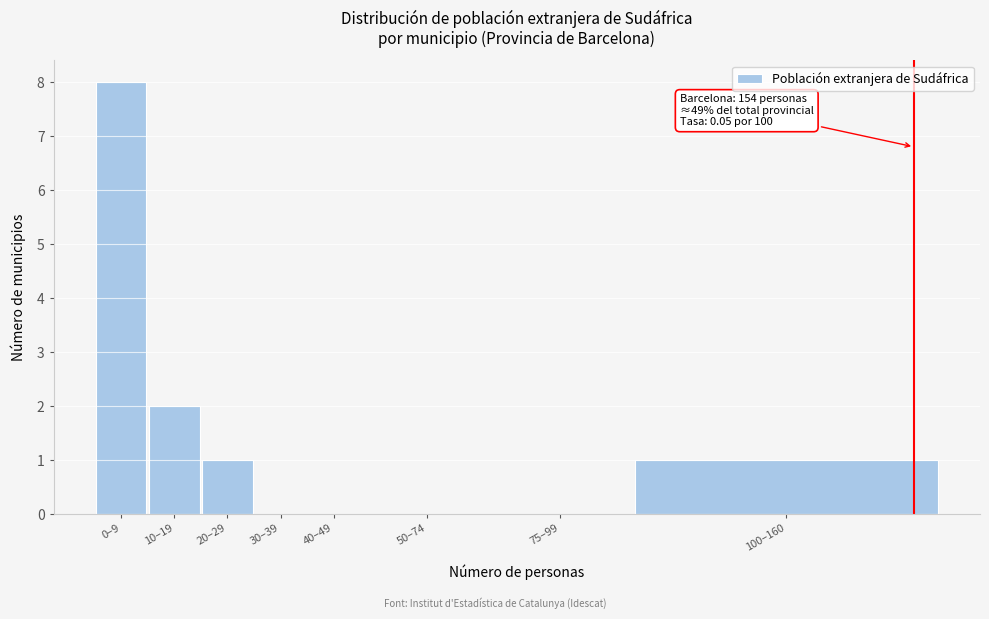

Reading right to left, list all the values displayed in this chart.

100–160=1	75–99=0	50–74=0	40–49=0	30–39=0	20–29=1	10–19=2	0–9=8